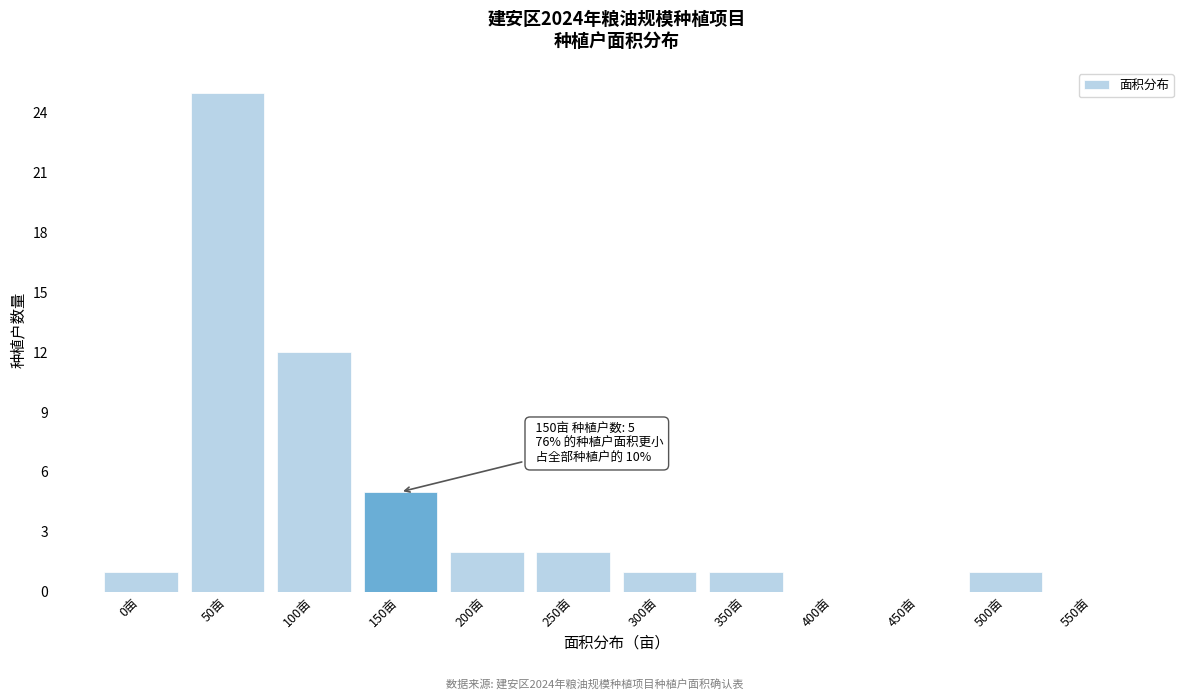

Reading left to right, what are all the values shown in this chart?

0亩=1	50亩=25	100亩=12	150亩=5	200亩=2	250亩=2	300亩=1	350亩=1	400亩=0	450亩=0	500亩=1	550亩=0